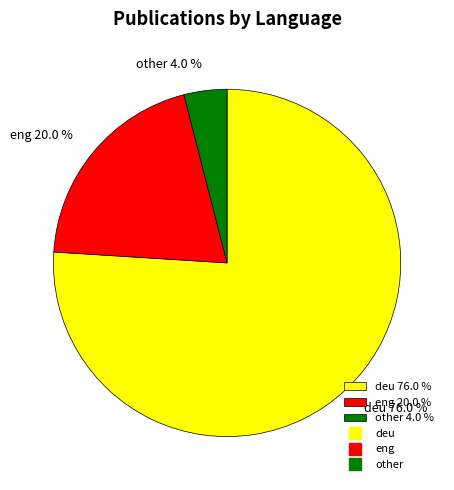

Is there a majority slice in this chart?

Yes